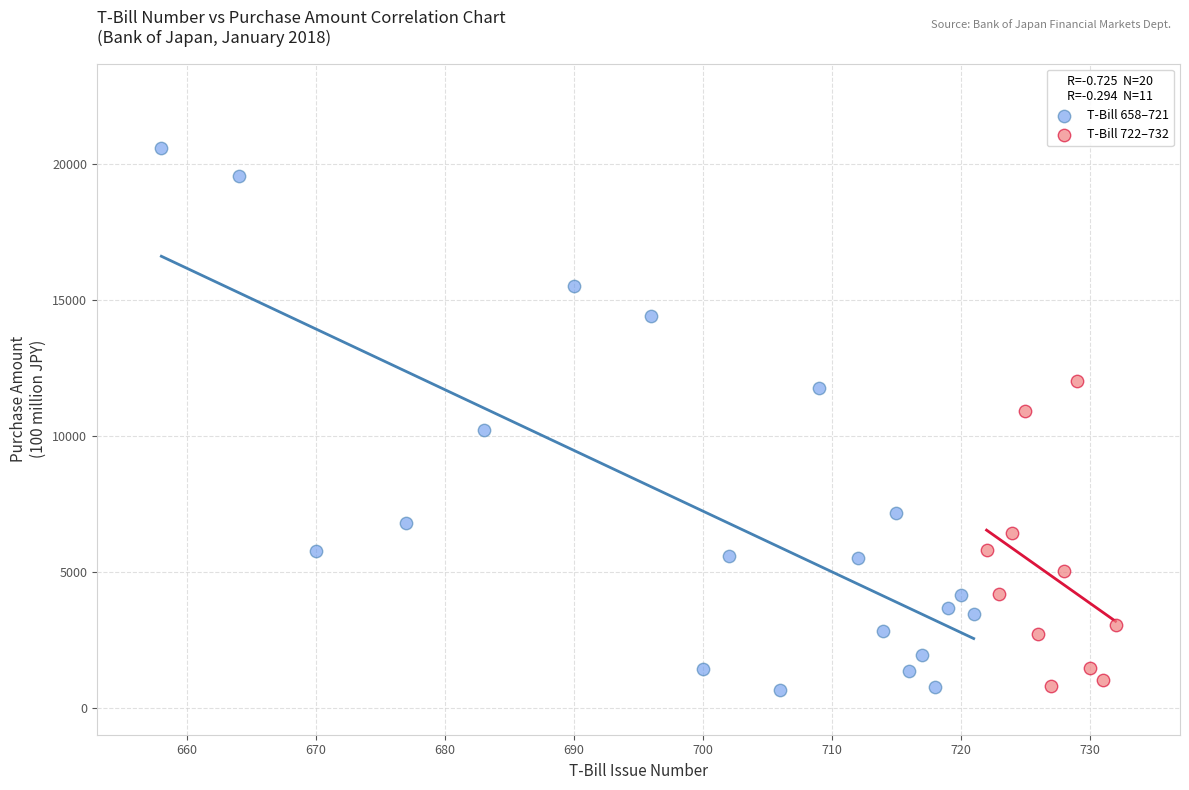

Which series reaches the maximum Y coordinate?

T-Bill 658–721